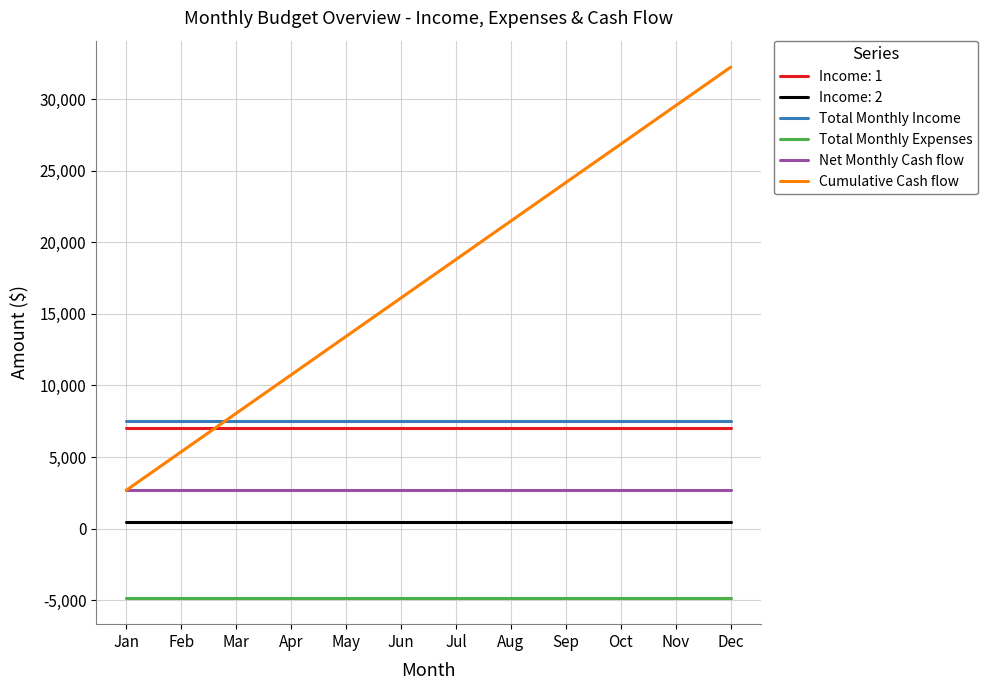

Which series has the widest spread of values?

Cumulative Cash flow